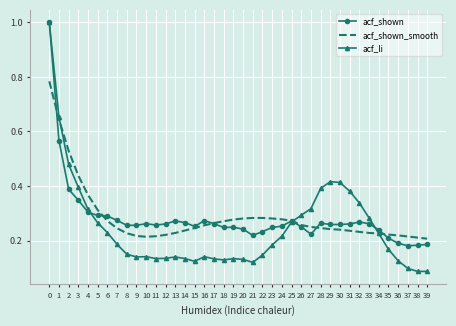

What are all the series names shown in the legend?

acf_shown, acf_shown_smooth, acf_li